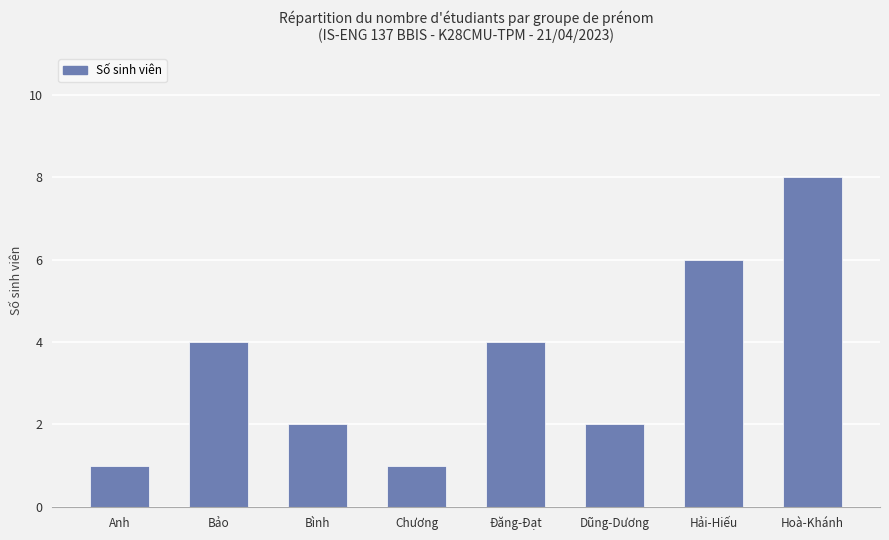

What is the label of the 8th bar from the right?

Anh